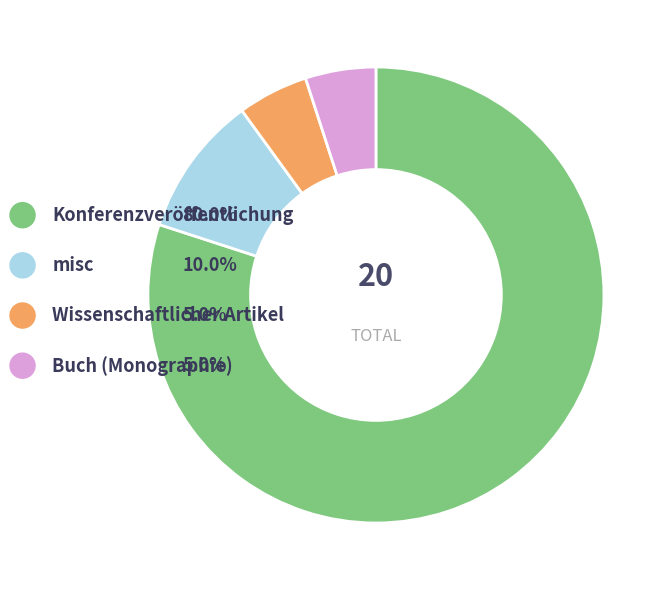

Rank the categories by value from highest to lowest.

Konferenzveröffentlichung, misc, Wissenschaftlicher Artikel, Buch (Monographie)